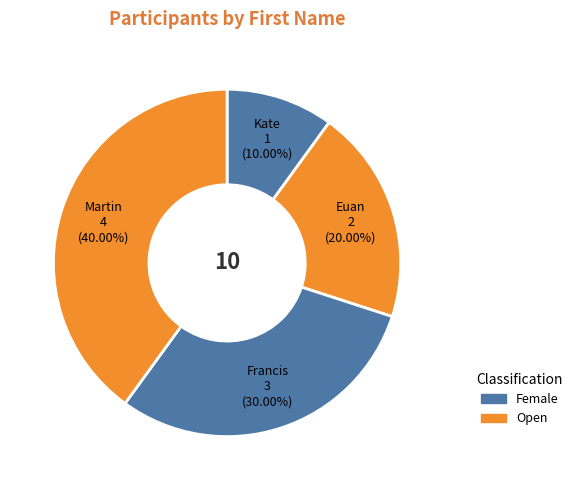

Count the number of slices in the pie.

4